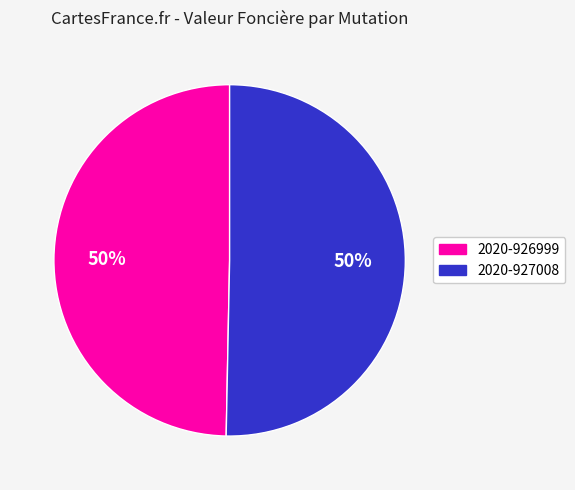

Count the number of slices in the pie.

2